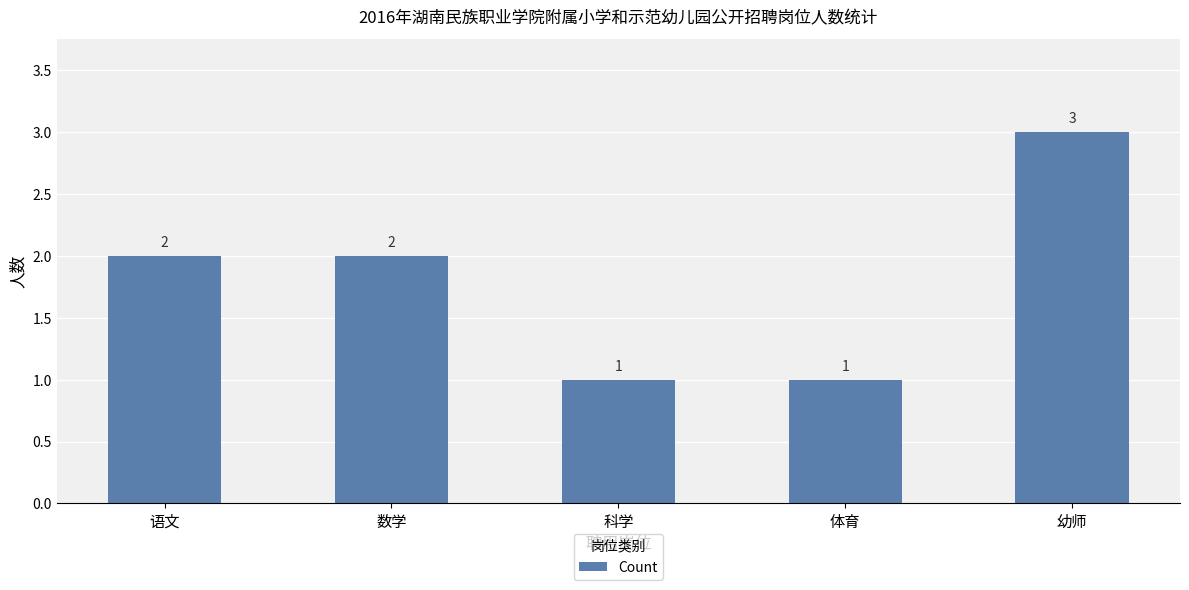

Between 体育 and 幼师, which is larger?

幼师